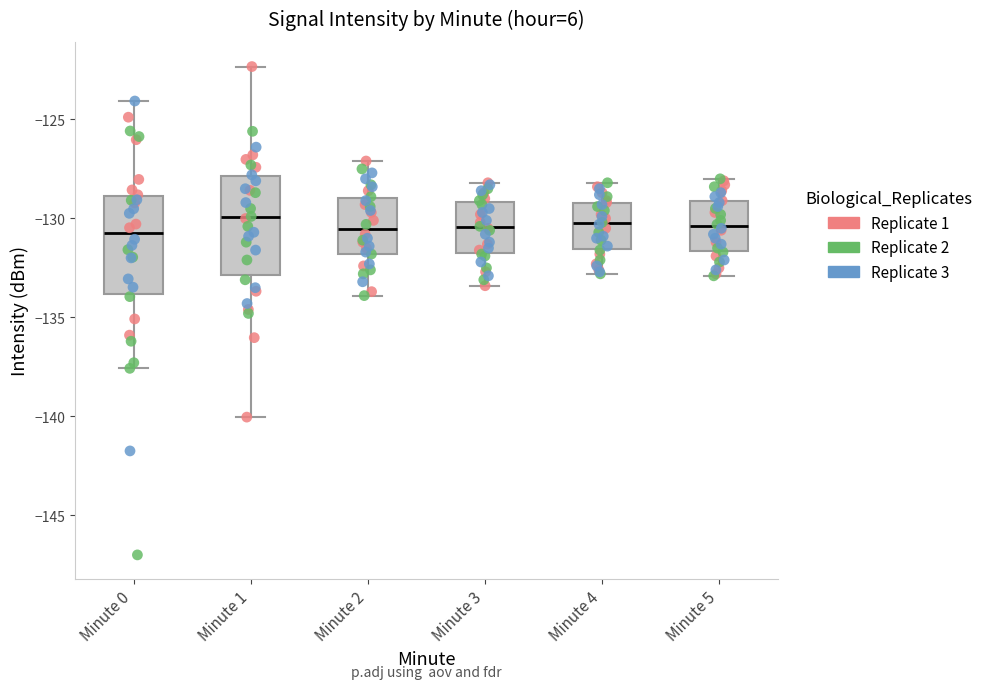

Where is the lower edge of the box for Minute 2 on the y-axis? The values are not printed on the chart, so give them approximately, as read against the axis.

-132.0